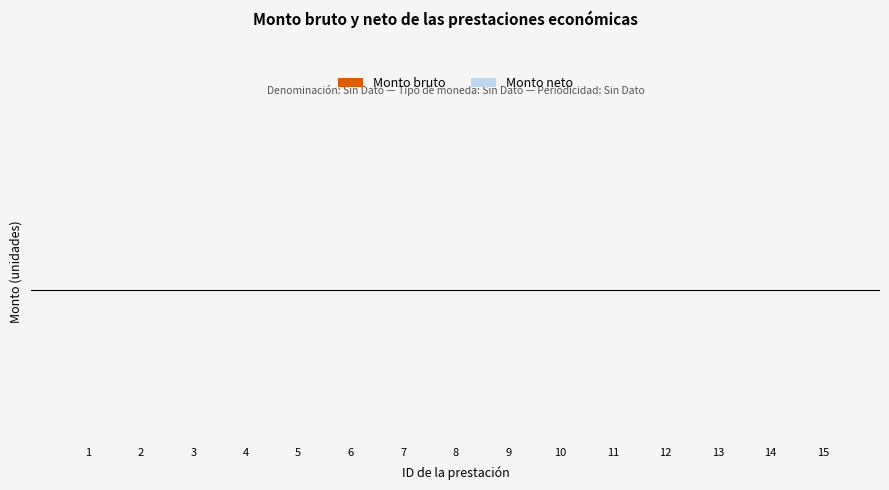

Reading left to right, what are all the values shown in this chart?

Monto bruto: 1=0	2=0	3=0	4=0	5=0	6=0	7=0	8=0	9=0	10=0	11=0	12=0	13=0	14=0	15=0
Monto neto: 1=0	2=0	3=0	4=0	5=0	6=0	7=0	8=0	9=0	10=0	11=0	12=0	13=0	14=0	15=0
ID: 1=1	2=2	3=3	4=4	5=5	6=6	7=7	8=8	9=9	10=10	11=11	12=12	13=13	14=14	15=15